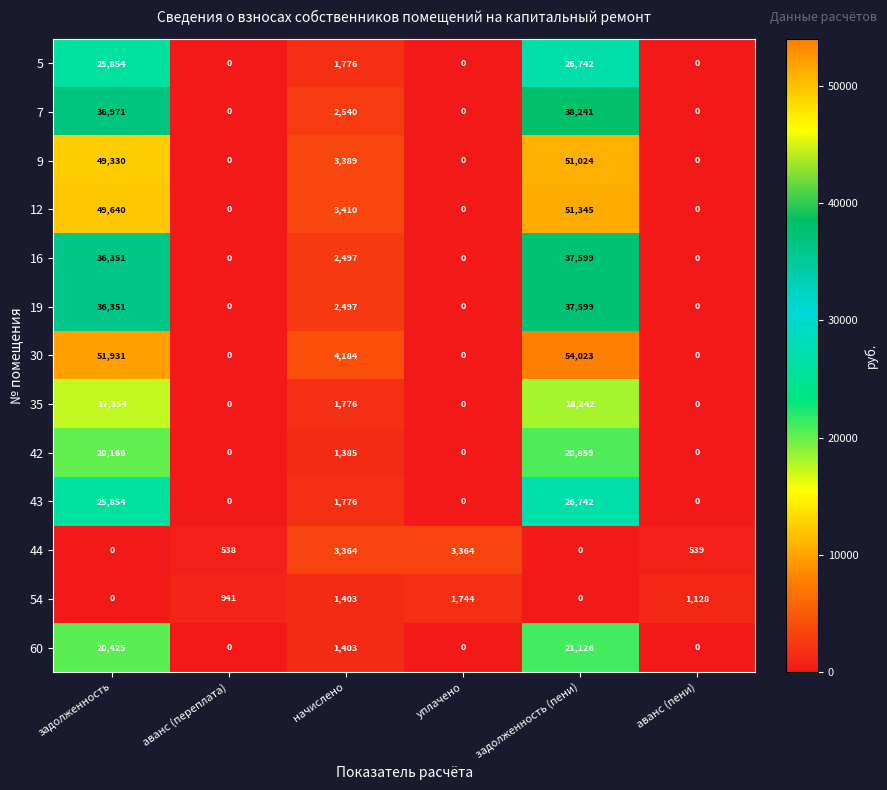

How many values in 19 are above zero?

3